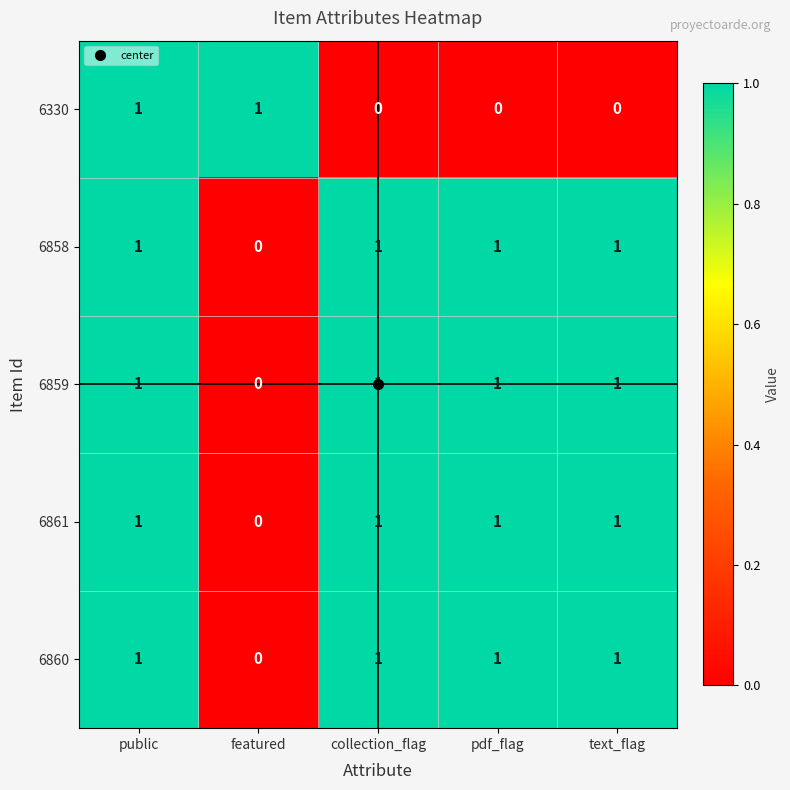

Where is 6858 nearest to the value 0?

featured